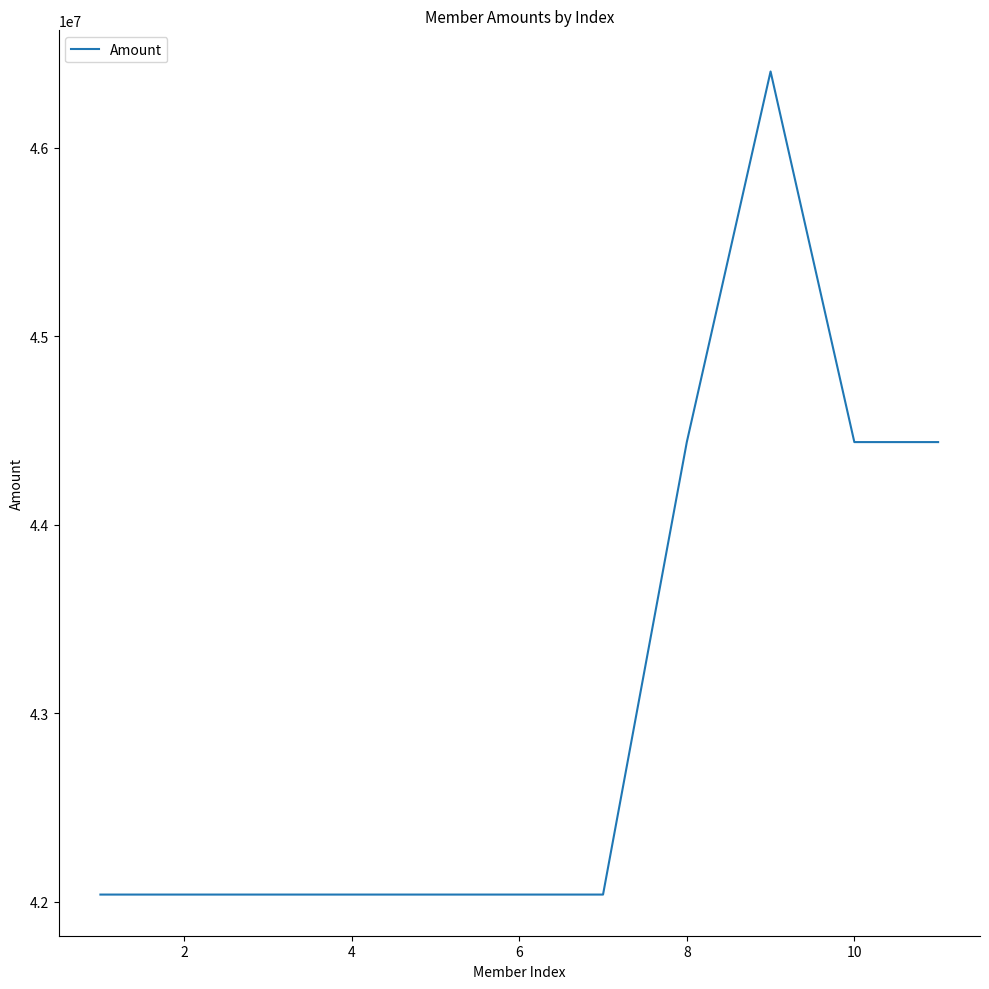

What is the difference between the maximum and minimum values?

4367086